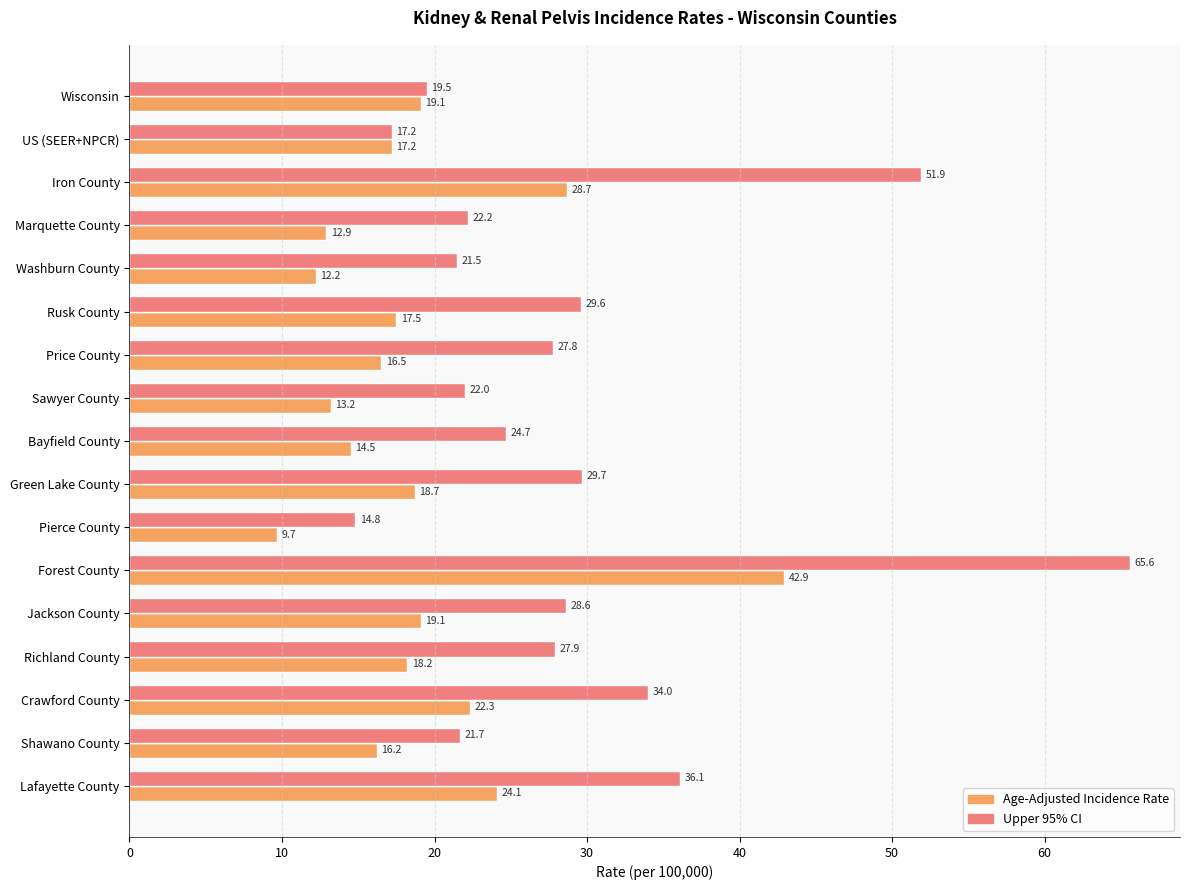

At which category is the sum across all series the highest?

Forest County